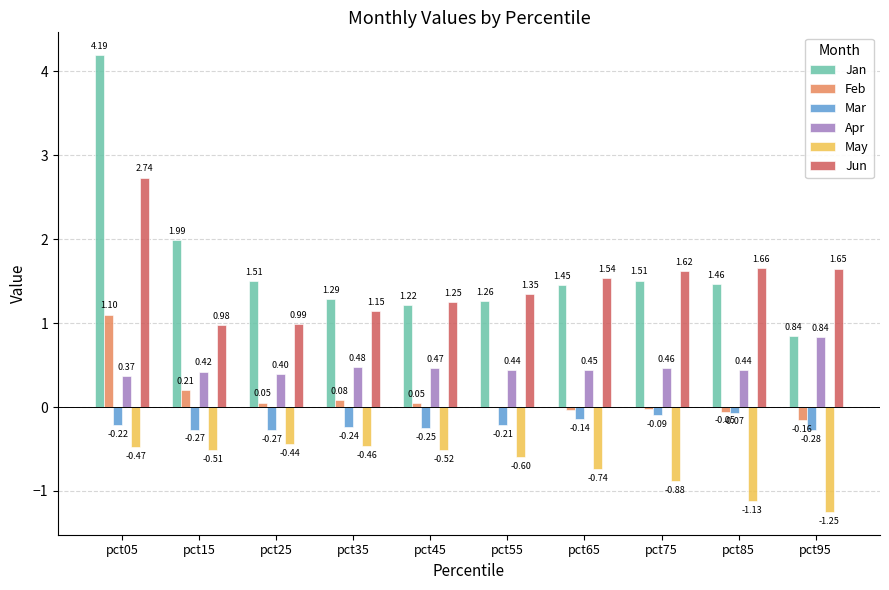

What is the sum of all Mar values?

-2.0